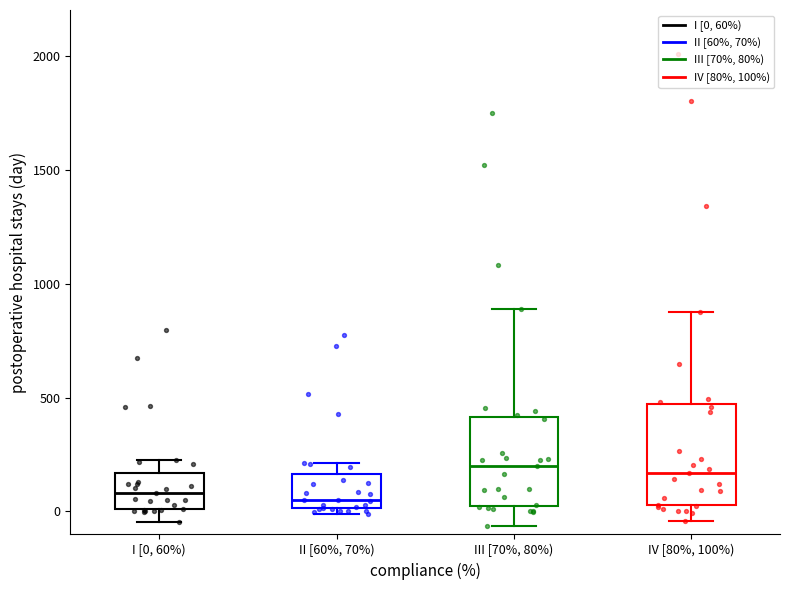

Reading left to right, read every box against the y-axis: the position of its median line, the range the box covers, and the ends of its whiskers. The values are not printed on the chart, so give them approximately, as read against the axis.

I [0, 60%): median 100, box 0 to 150, whiskers -50 to 250
II [60%, 70%): median 50, box 0 to 150, whiskers 0 (just below the box's lower edge) to 200
III [70%, 80%): median 200, box 0 to 400, whiskers -50 to 900
IV [80%, 100%): median 150, box 50 to 450, whiskers -50 to 900